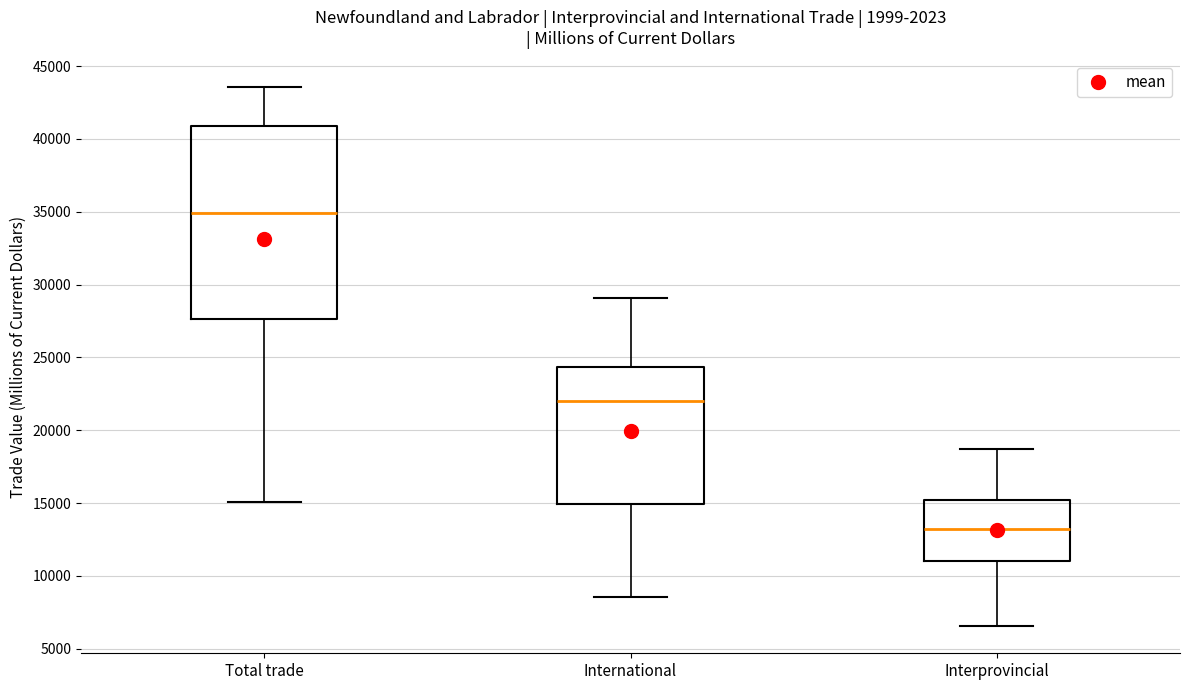

Reading left to right, transcribe this box plot: for each box, give where its median line is, the range the box spans, and where its two whiskers end, as read against the y-axis. The values are not printed on the chart, so give them approximately, as read against the axis.

Total trade: median 35000, box 27500 to 41000, whiskers 15000 to 43500
International: median 22000, box 15000 to 24500, whiskers 8500 to 29000
Interprovincial: median 13000, box 11000 to 15000, whiskers 6500 to 18500